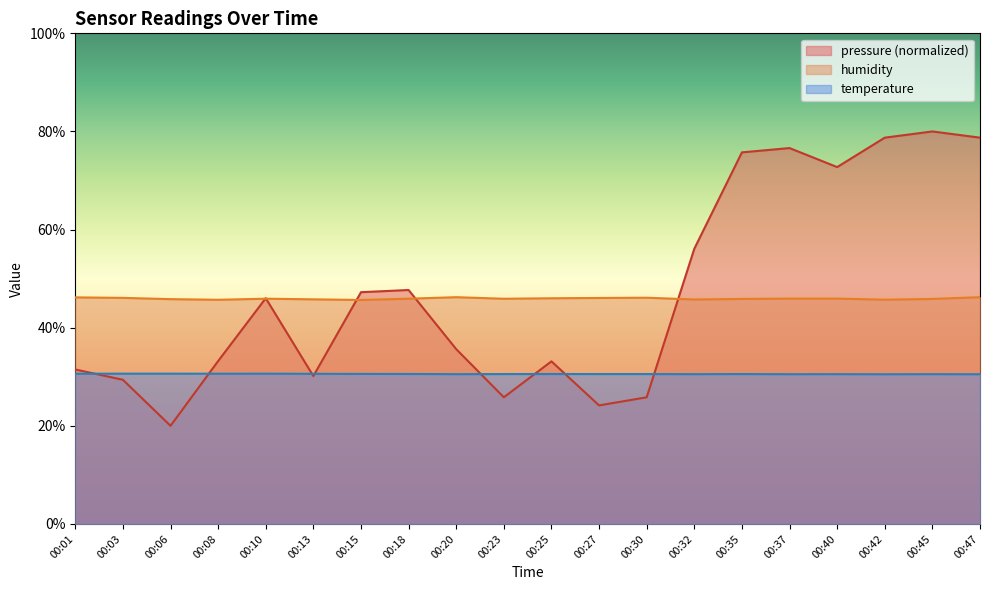

True or false: temperature and pressure cross at least once.

True